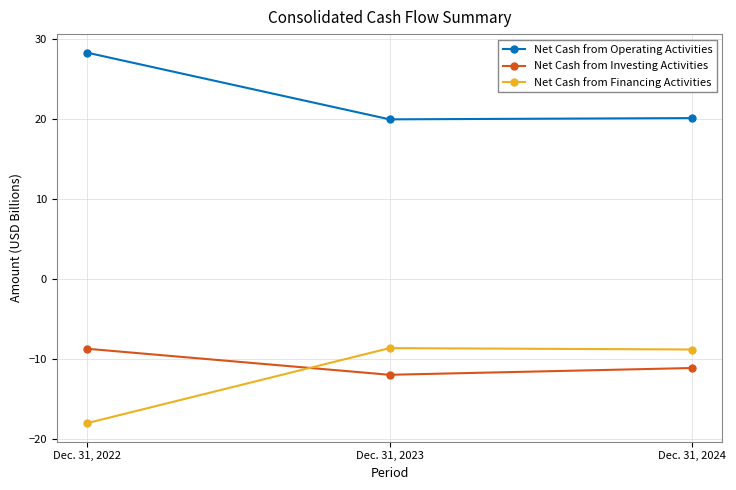

Read the Net Cash from Financing Activities value at Dec. 31, 2023.

-8.7